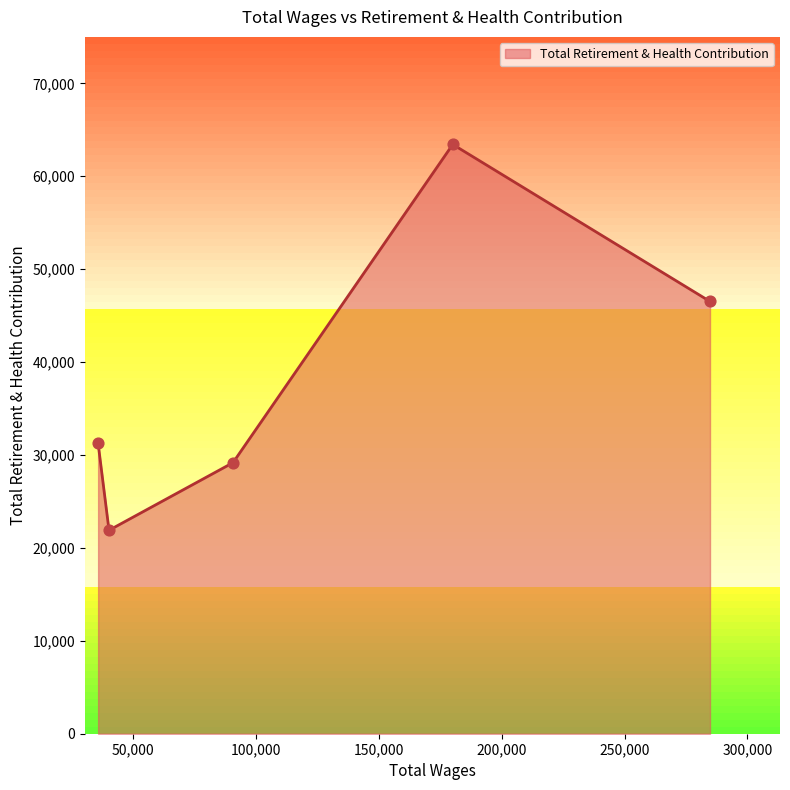

True or false: the data has more than 2 interior local peaks.

False